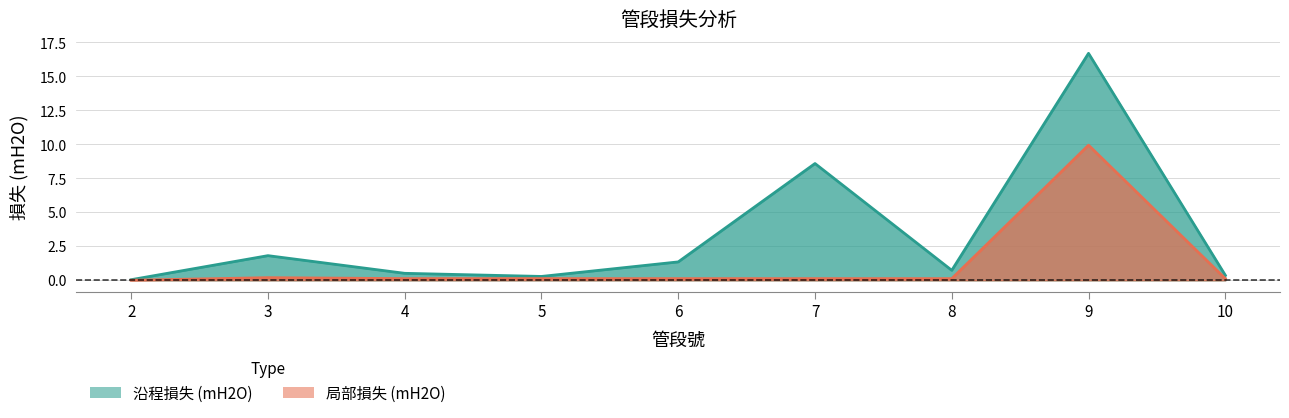

At which category is the sum across all series the highest?

9